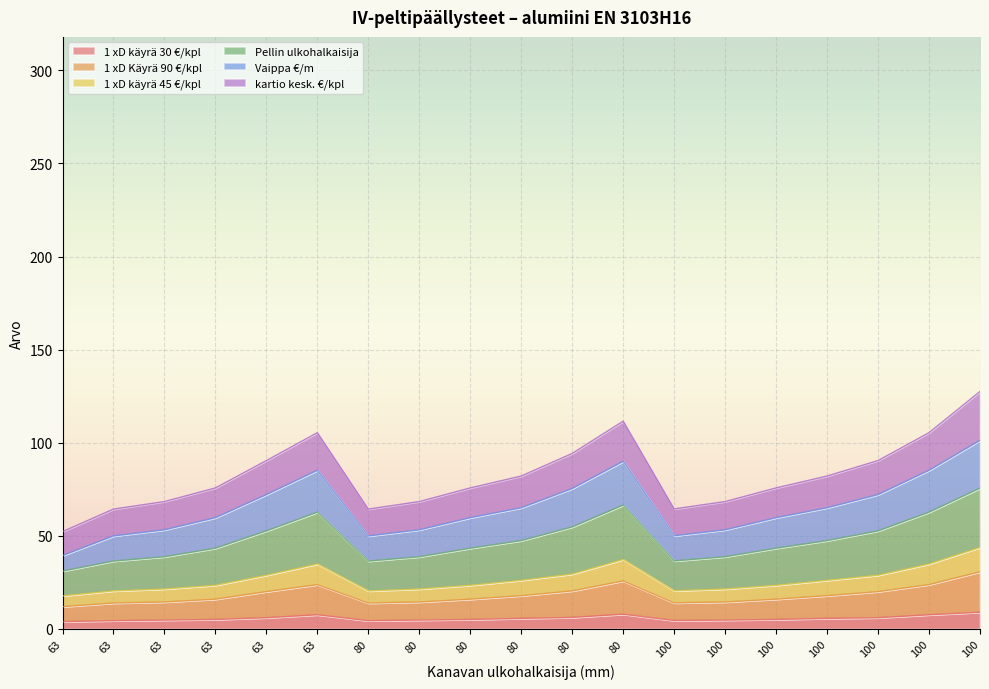

True or false: 1 xD käyrä 45 €/kpl and kartio kesk. €/kpl intersect in this chart.

False